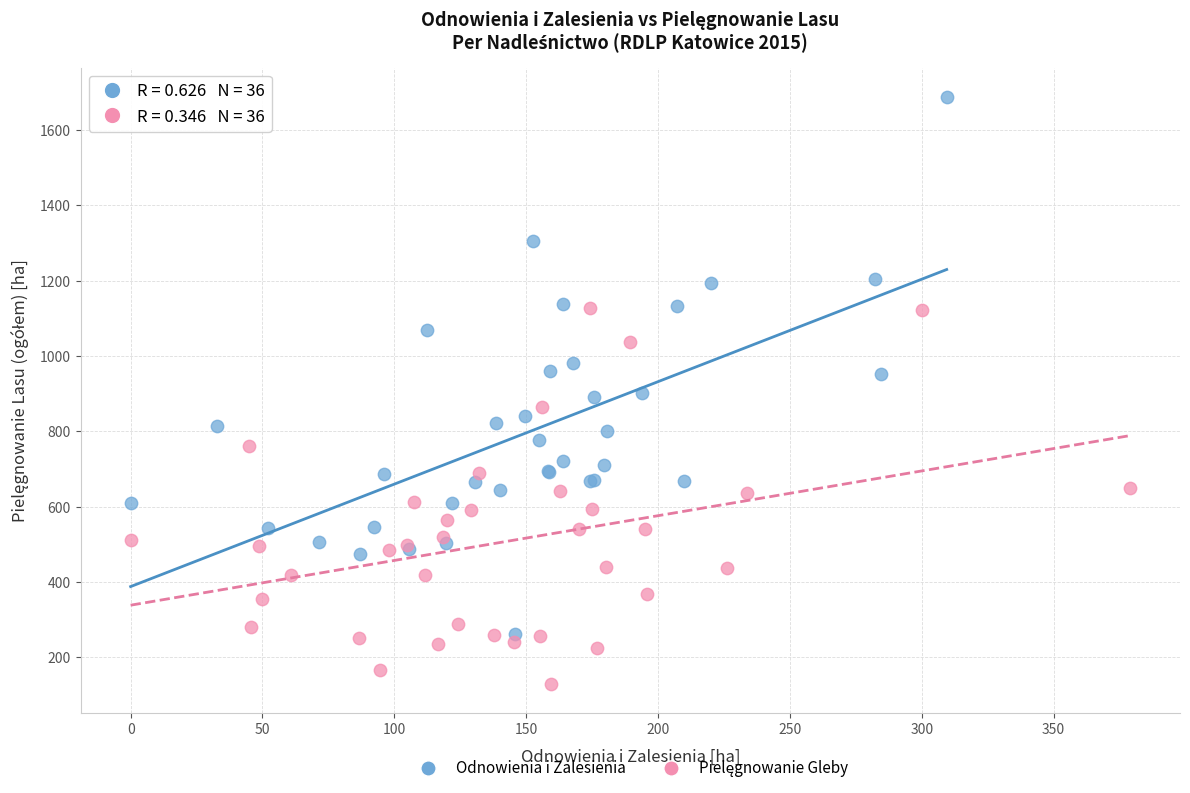

Which series has the largest Y range (max minus min)?

Odnowienia i Zalesienia